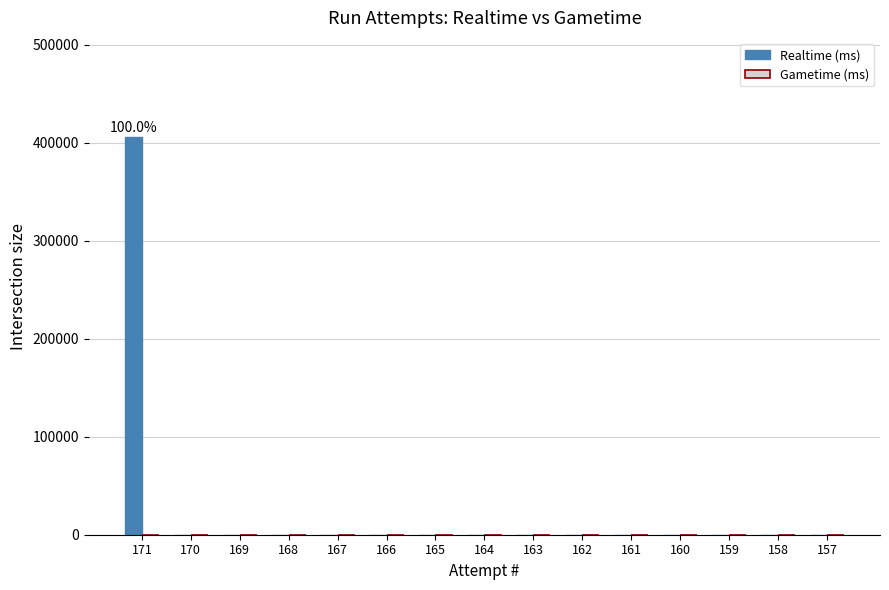

Reading left to right, transcribe all the data shown in this chart.

171=405531	170=0	169=0	168=0	167=0	166=0	165=0	164=0	163=0	162=0	161=0	160=0	159=0	158=0	157=0